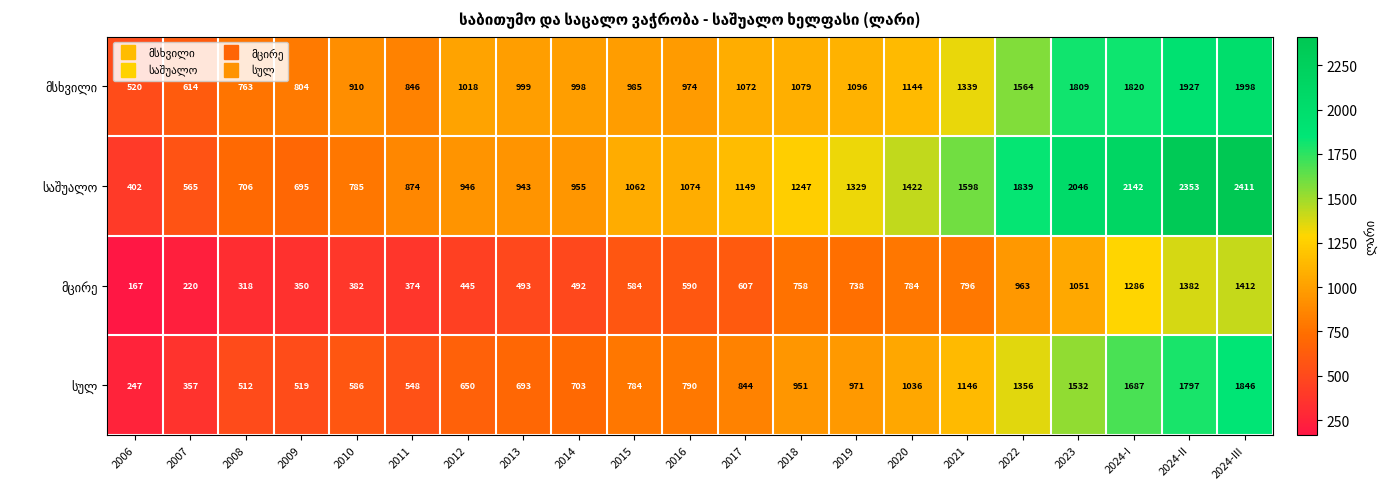

Which category has the highest value across all series?

2024-III